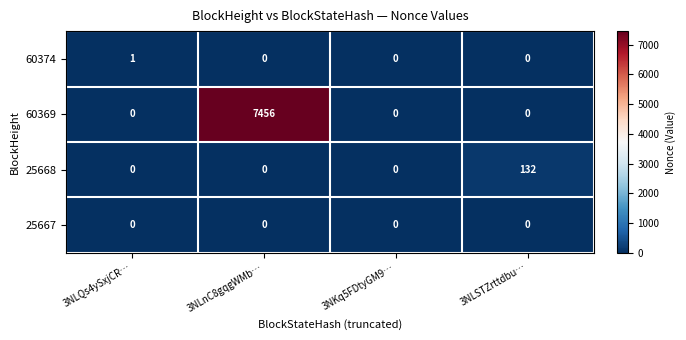

Between 3NLnC8gqgWMb… and 3NKq5FDtyGM9…, which series saw the biggest shift?

60369